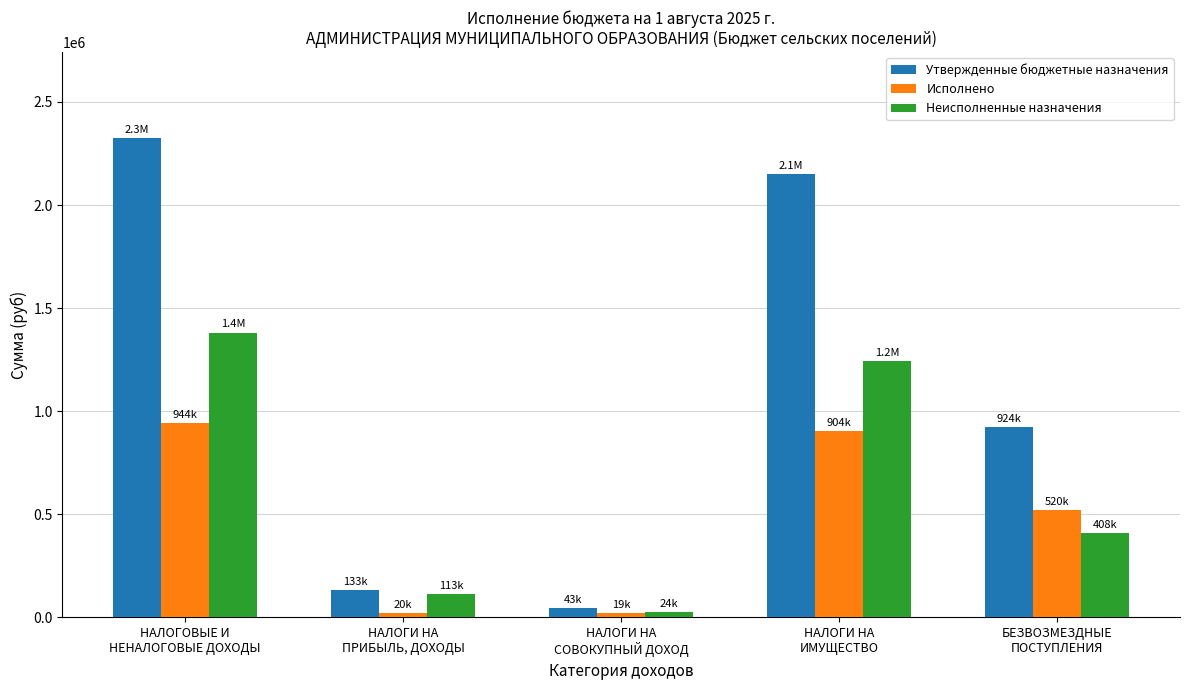

What is the approximate value of Утвержденные бюджетные назначения at НАЛОГИ НА
ИМУЩЕСТВО?

2149000.0